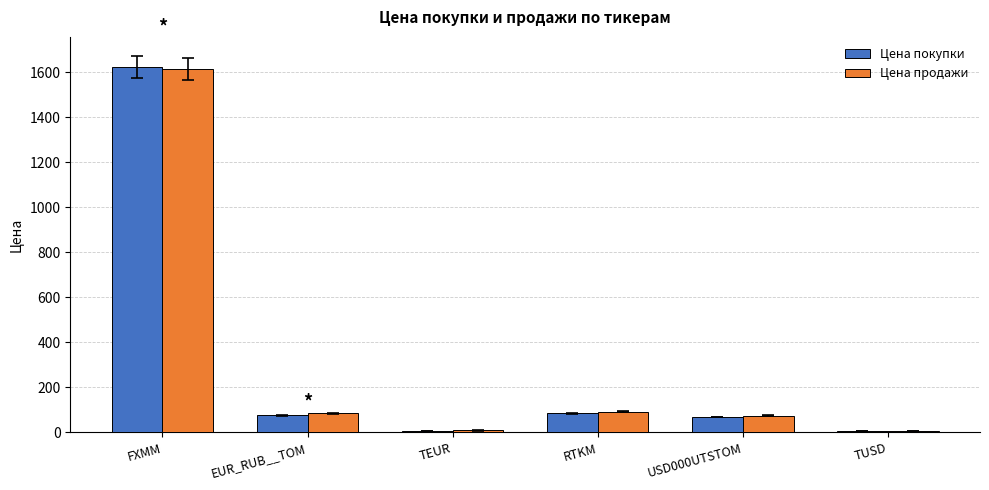

What is the maximum value shown in the chart?

1622.6